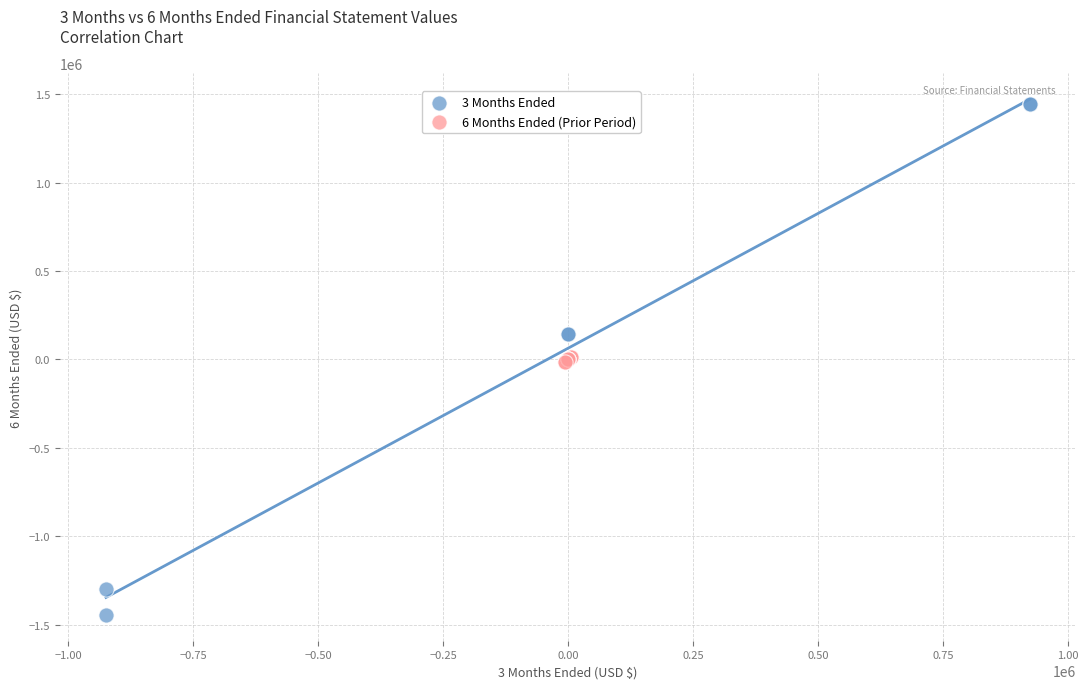

Which series reaches the minimum Y coordinate?

3 Months Ended